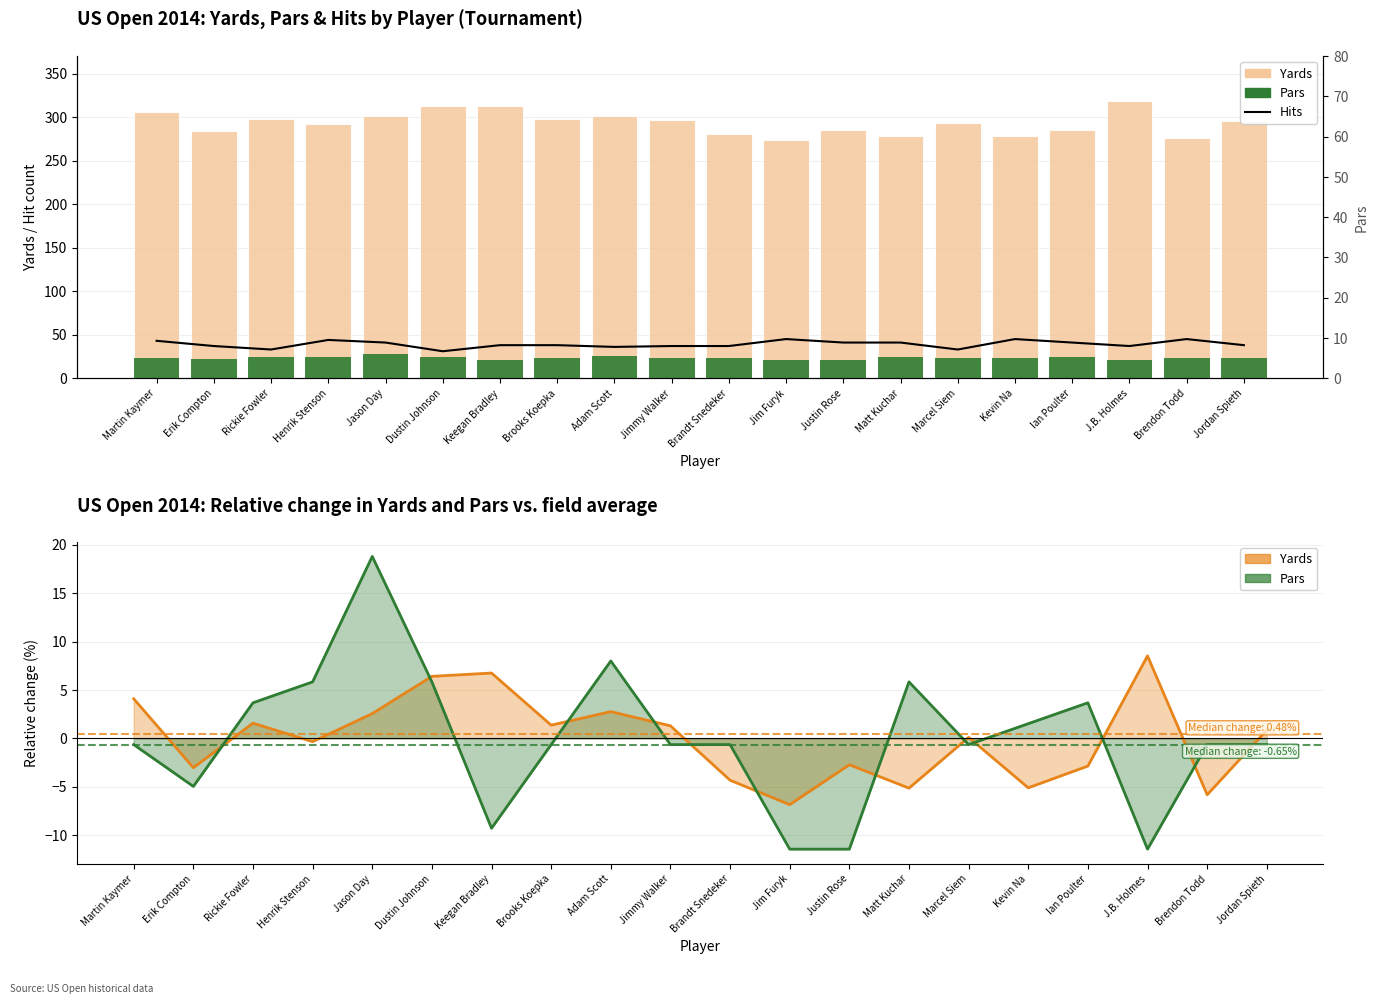

Between Jimmy Walker and Brandt Snedeker, which series saw the biggest shift?

Yards